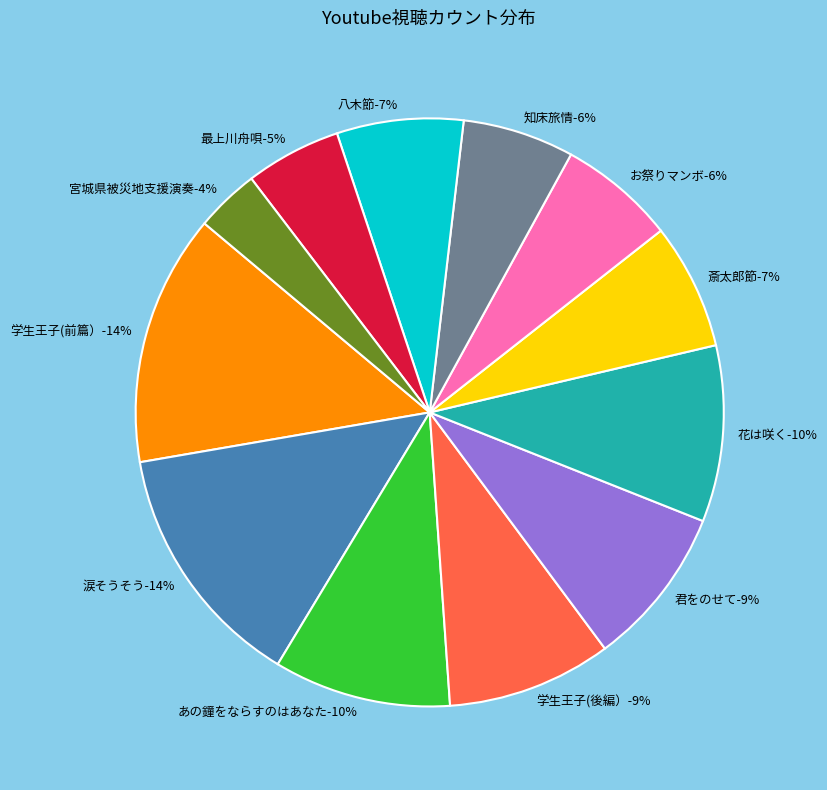

To the nearest percent, what portion does 斎太郎節 represent?

7%